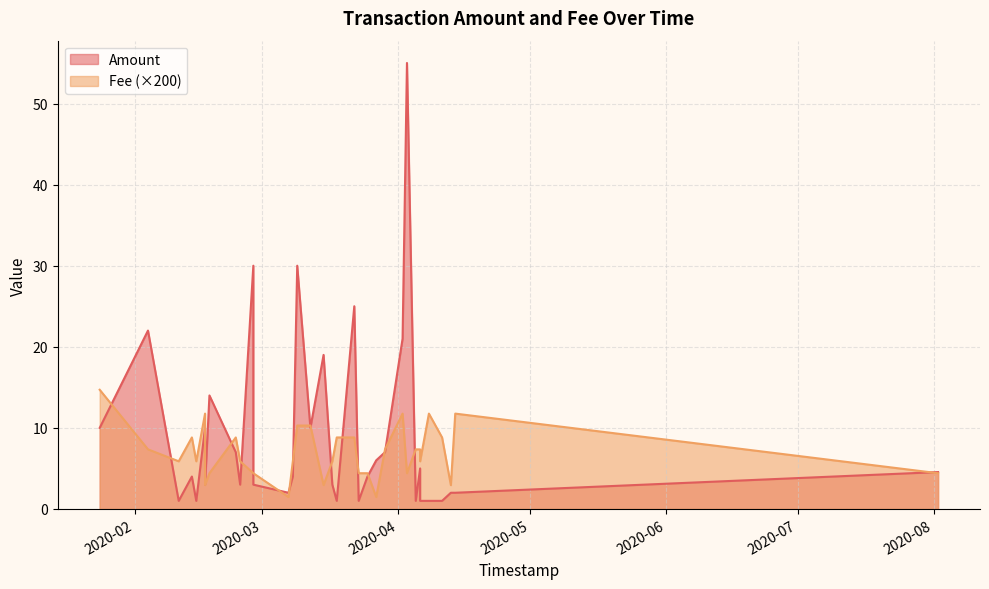

Is it true that Amount equals 0.5 at 29?

False